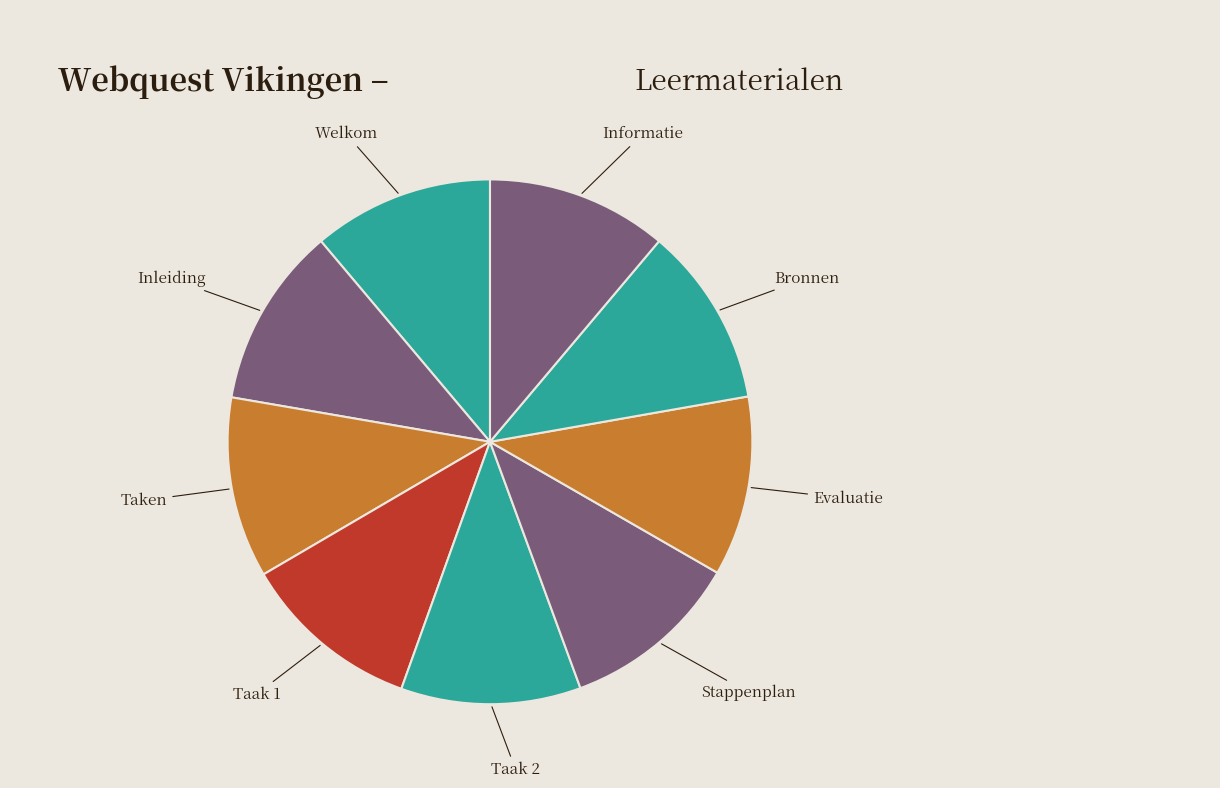

Is there any slice that represents more than half of the pie?

No